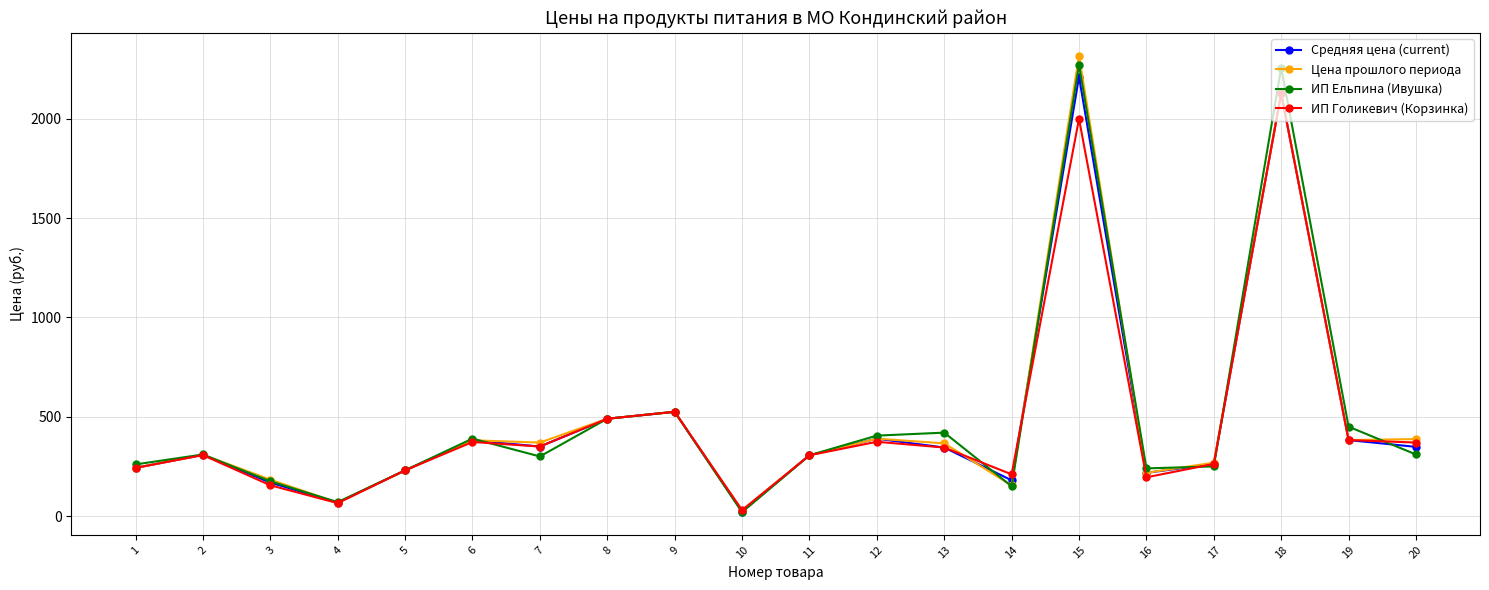

Which series ends up on top after the final intersection of ИП Голикевич (Корзинка) and ИП Ельпина (Ивушка)?

ИП Голикевич (Корзинка)